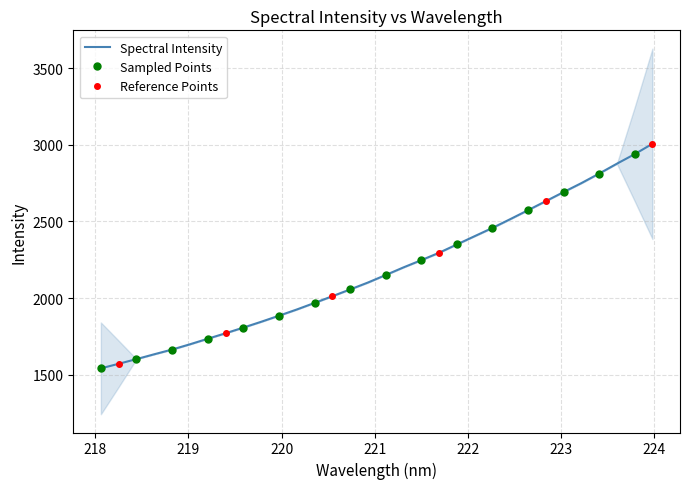

What is the change in value from 220.9264 to 221.3083?

+98.8